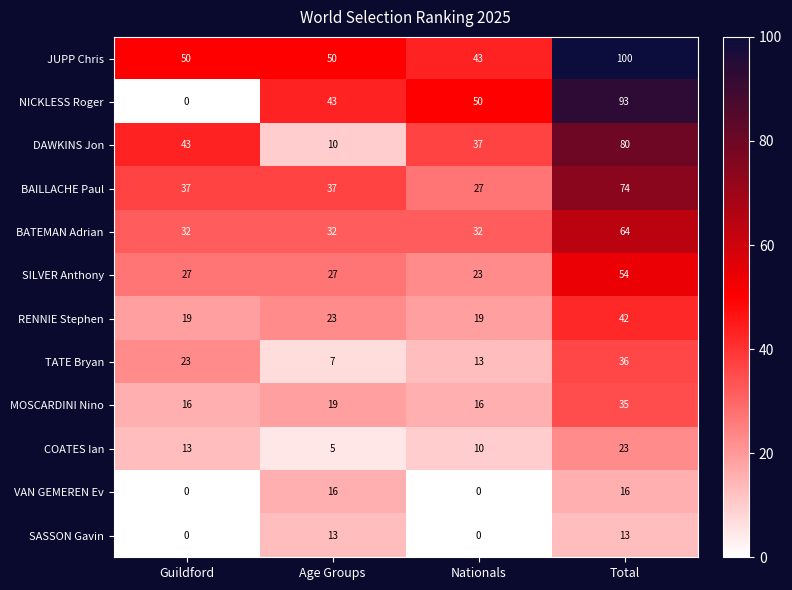

Read the BAILLACHE Paul value at Nationals, to the nearest 10.

30